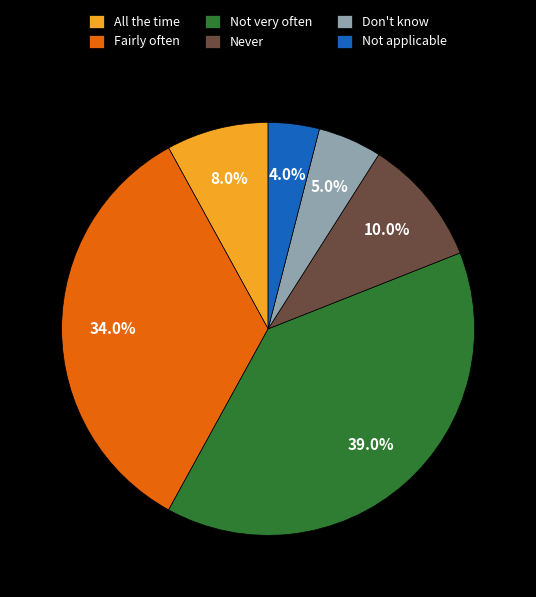

To the nearest percent, what is the difference between the largest and smallest slice percentages?

35%